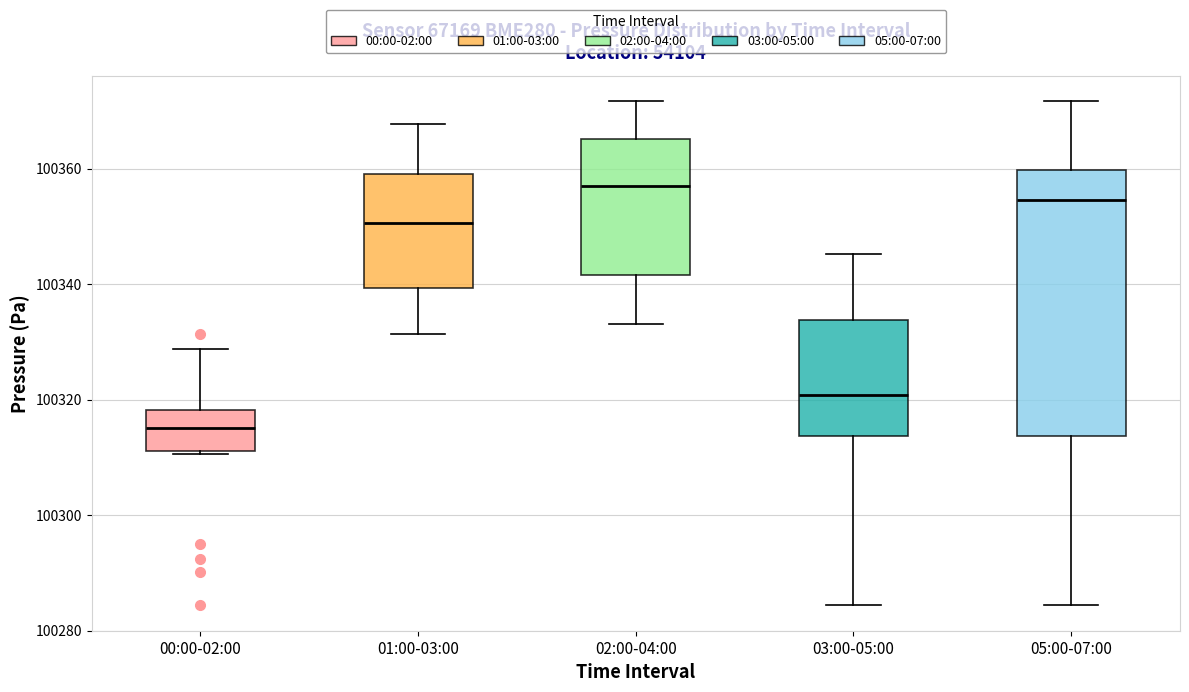

Reading left to right, transcribe this box plot: for each box, give where its median line is, the range the box spans, and where its two whiskers end, as read against the y-axis. The values are not printed on the chart, so give them approximately, as read against the axis.

00:00-02:00: median 100316, box 100312 to 100318, whiskers 100310 to 100328
01:00-03:00: median 100350, box 100340 to 100360, whiskers 100332 to 100368
02:00-04:00: median 100356, box 100342 to 100366, whiskers 100334 to 100372
03:00-05:00: median 100320, box 100314 to 100334, whiskers 100284 to 100346
05:00-07:00: median 100354, box 100314 to 100360, whiskers 100284 to 100372